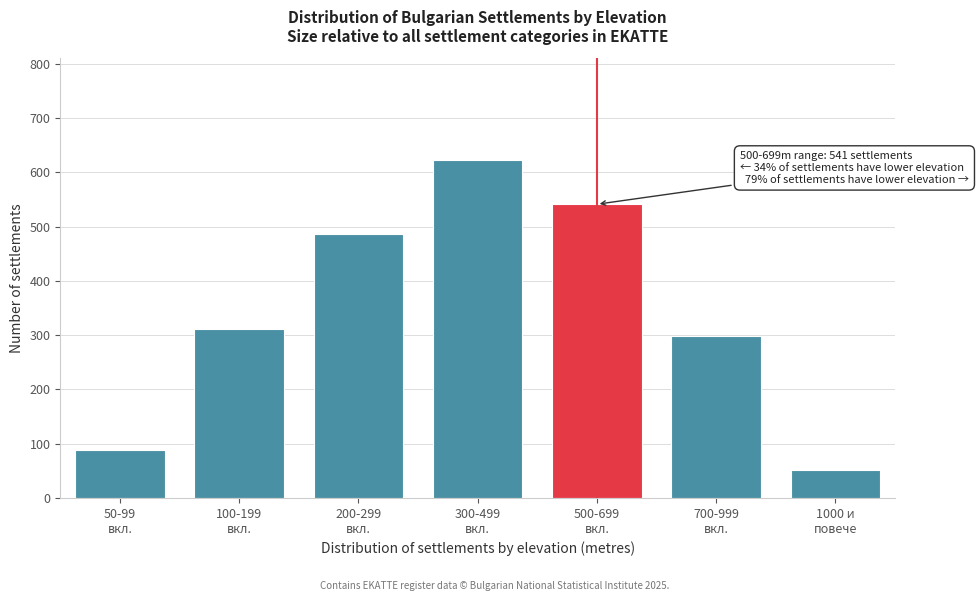

Reading right to left, extract all data points from this chart.

52	298	541	623	487	312	89